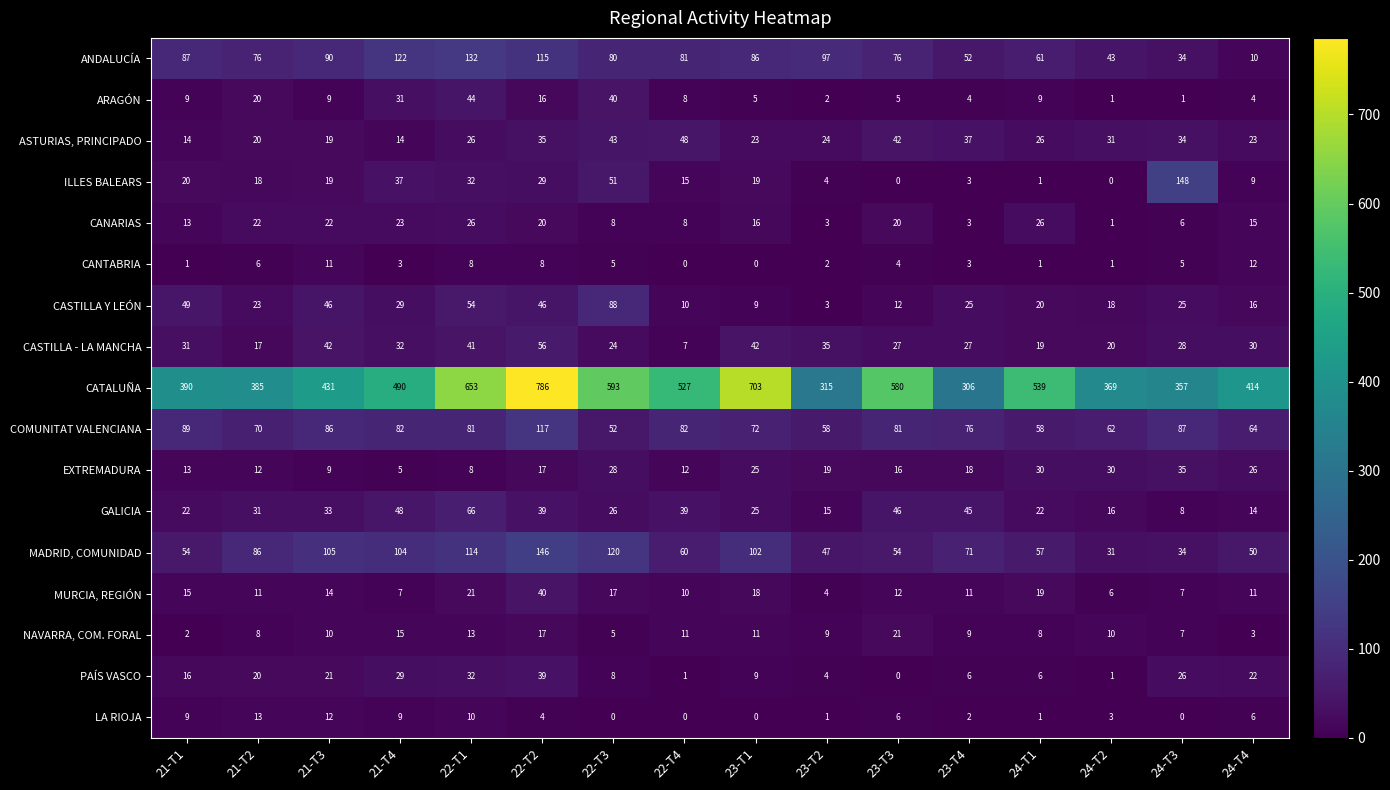

Which series has the largest range (max minus min)?

CATALUÑA